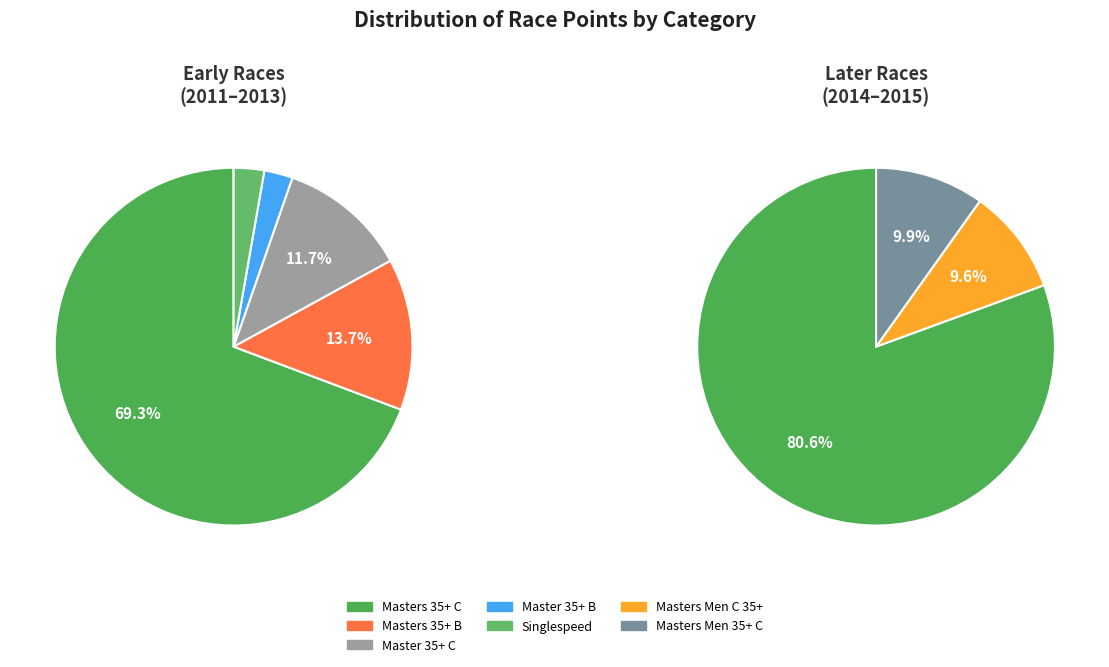

Which category accounts for the majority?

Masters 35+ C